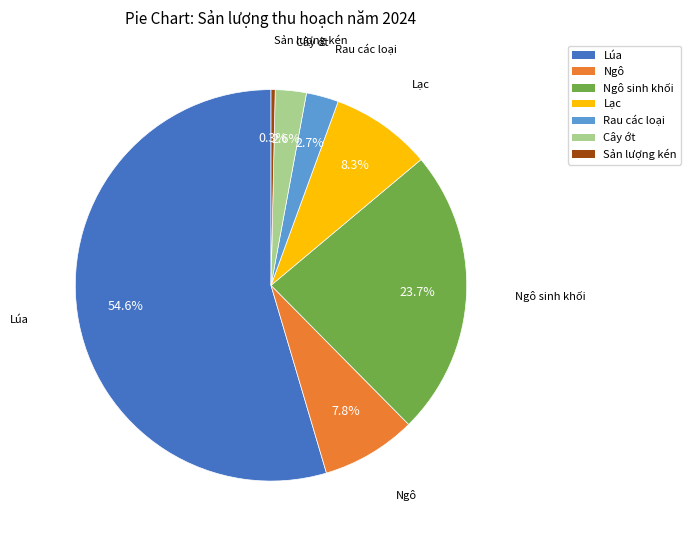

Does any single category account for the majority?

Yes